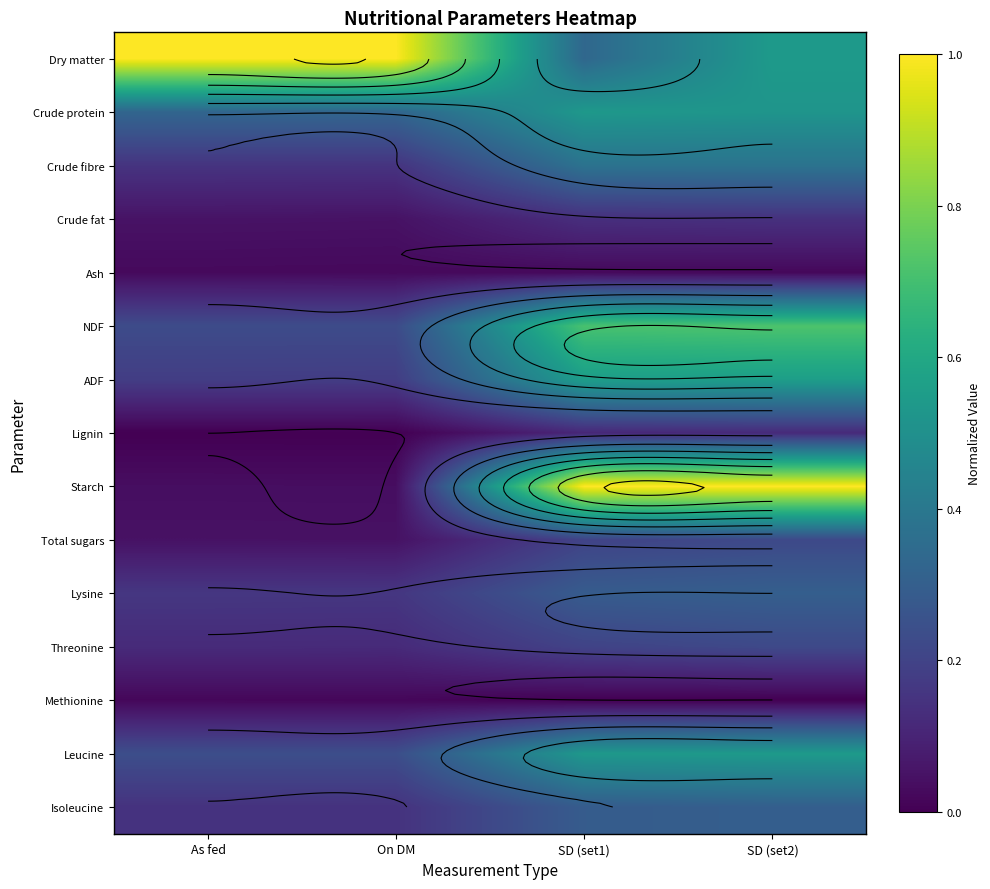

Rank the categories by Dry matter value from lowest to highest.

SD (set1), SD (set2), As fed, On DM